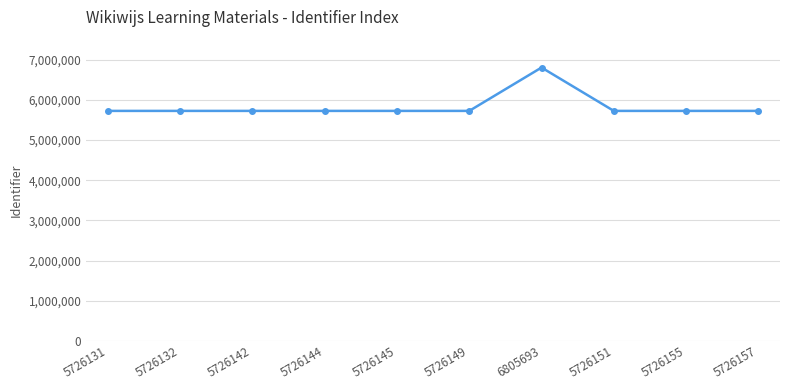

The chart shows a value of 5726131 at 5726131. True or false?

True